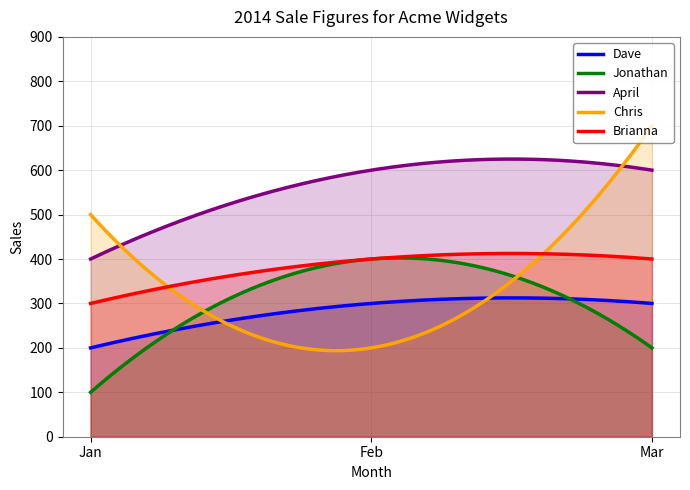

What is the smallest value displayed?

100.0